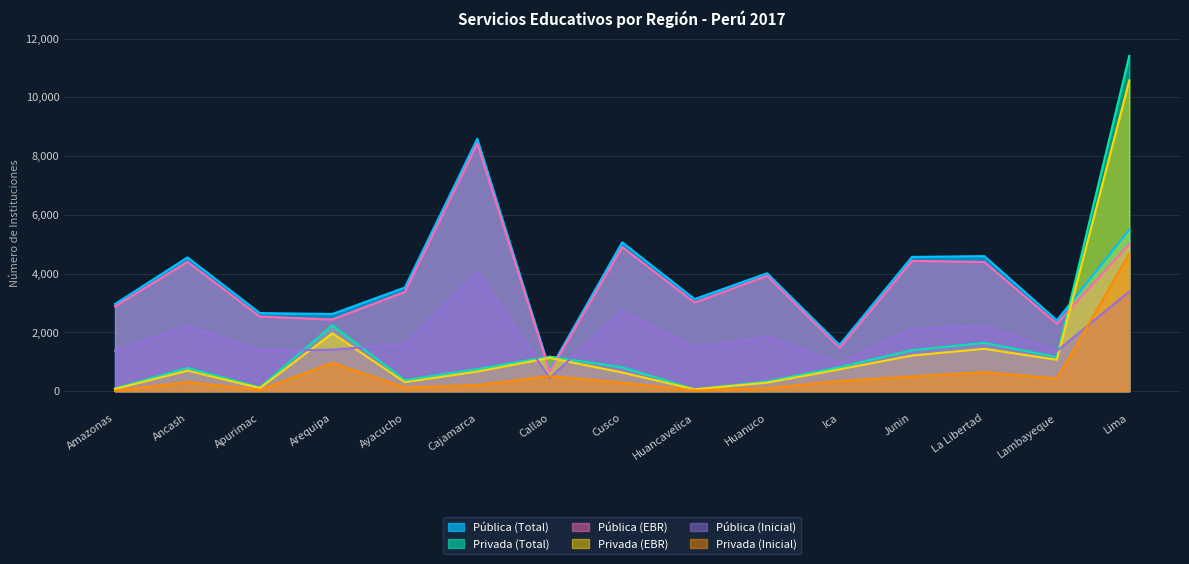

At which label does Privada (Inicial) first exceed 309?

Arequipa